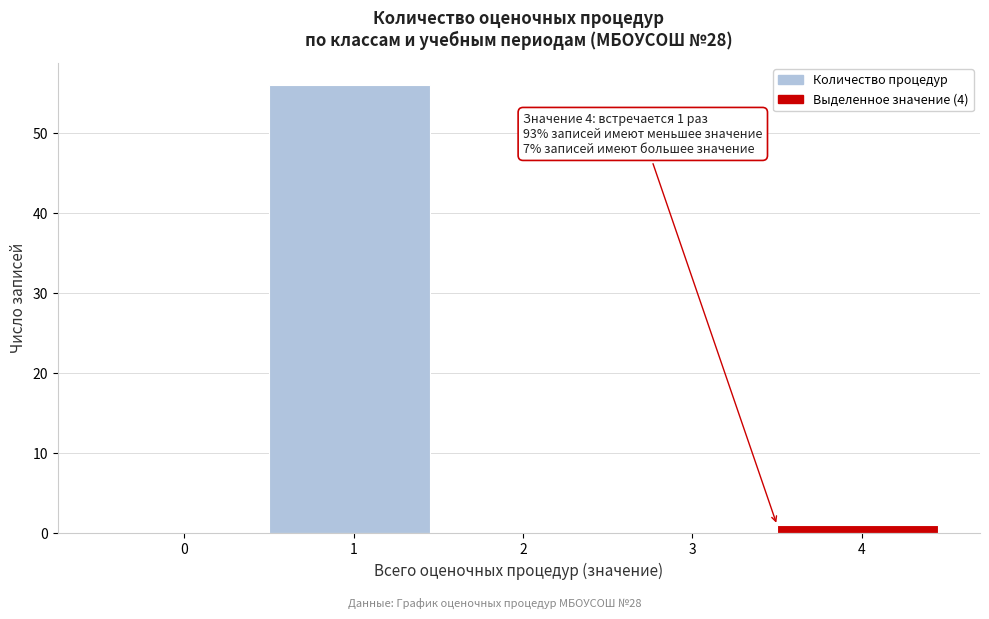

Reading right to left, transcribe all the data shown in this chart.

4=1	3=0	2=0	1=56	0=0